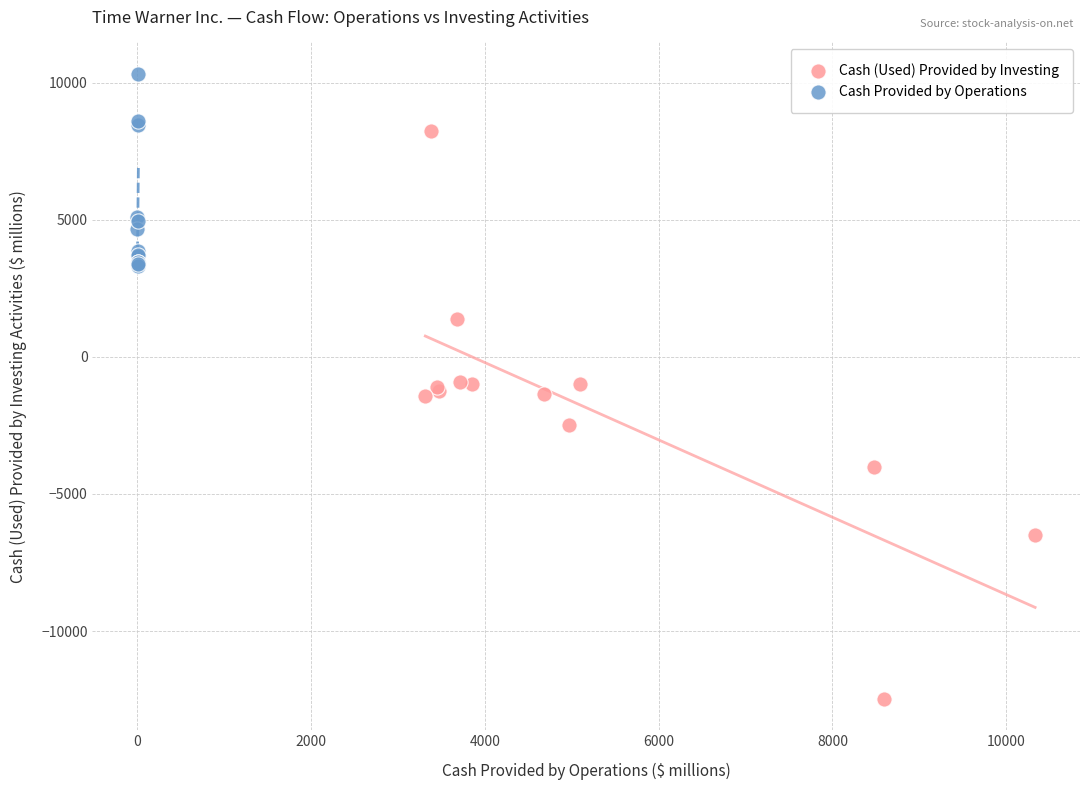

Which series reaches the minimum Y coordinate?

Cash (Used) Provided by Investing